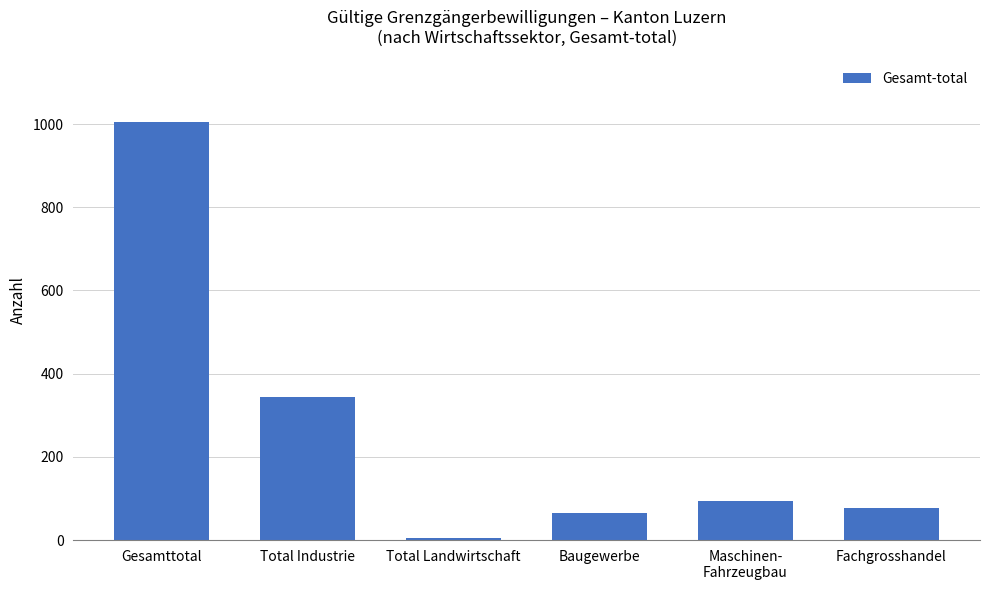

At which label is the value closest to 504?

Total Industrie